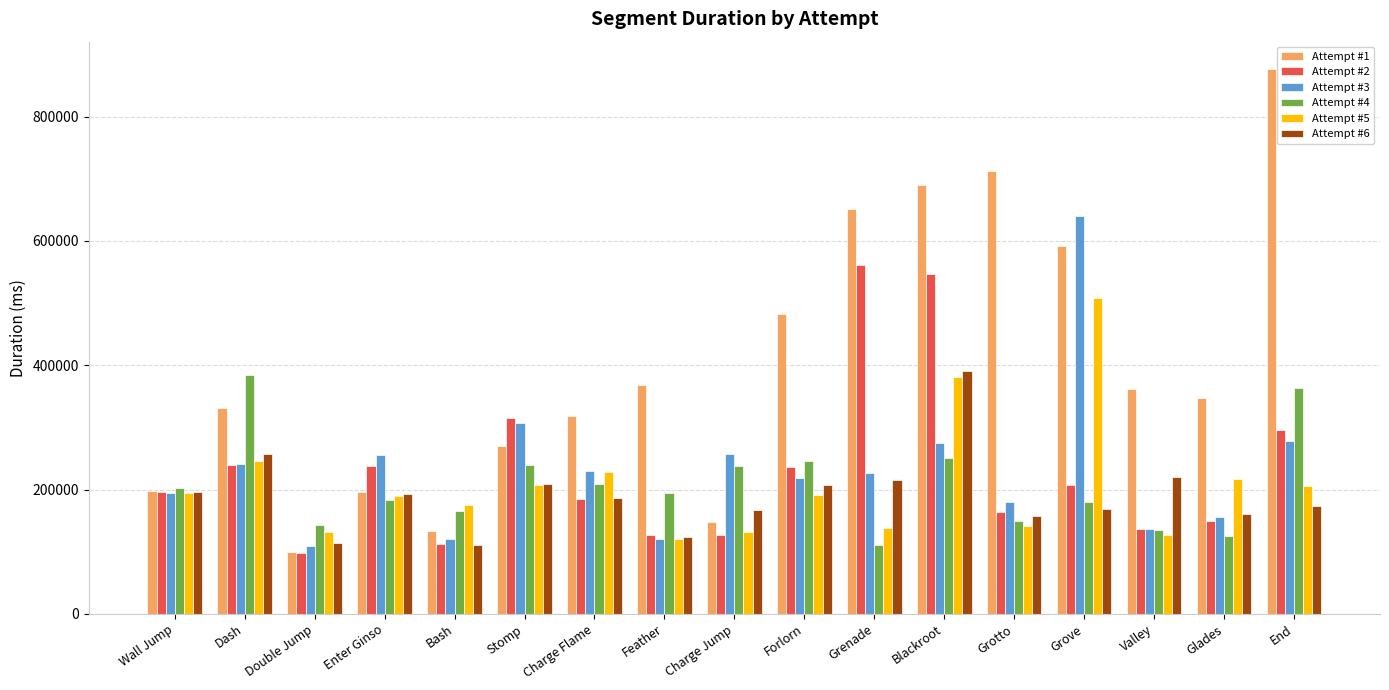

What is the label of the 15th bar from the right?

Double Jump